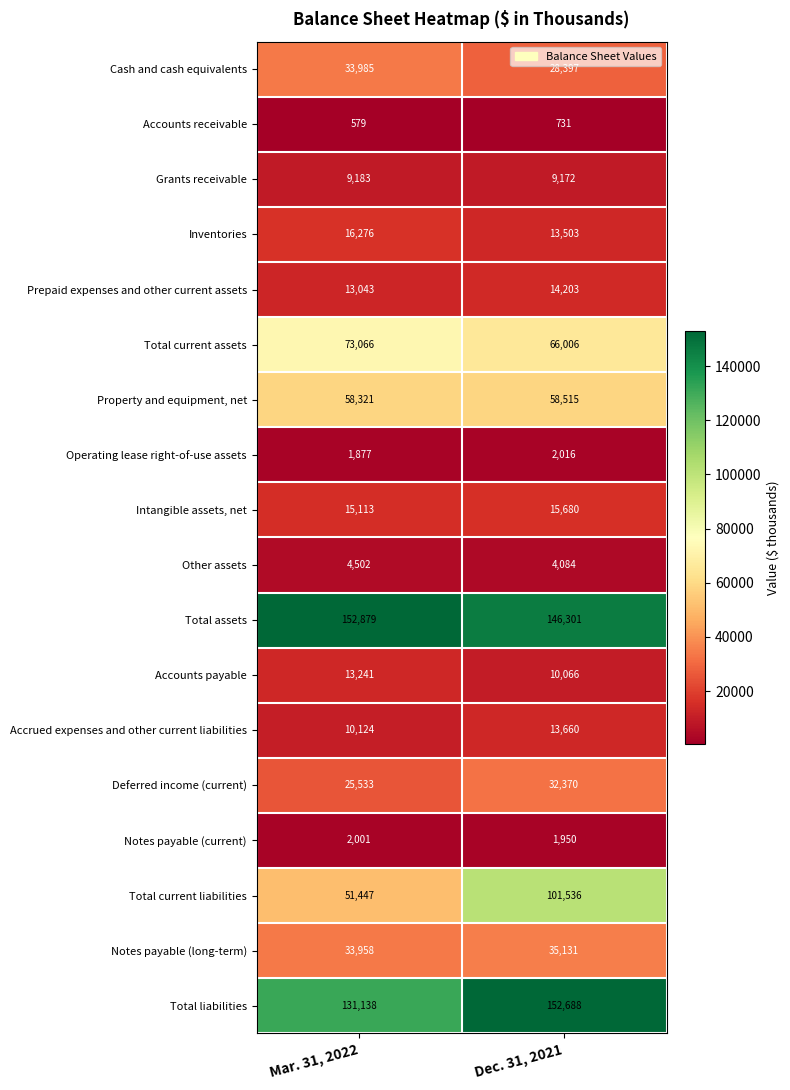

Where is Total liabilities nearest to the value 141913?

Mar. 31, 2022